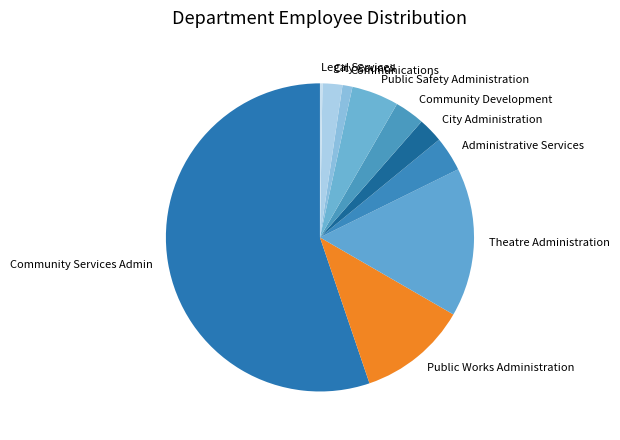

Which category has the biggest portion of the pie?

Community Services Admin